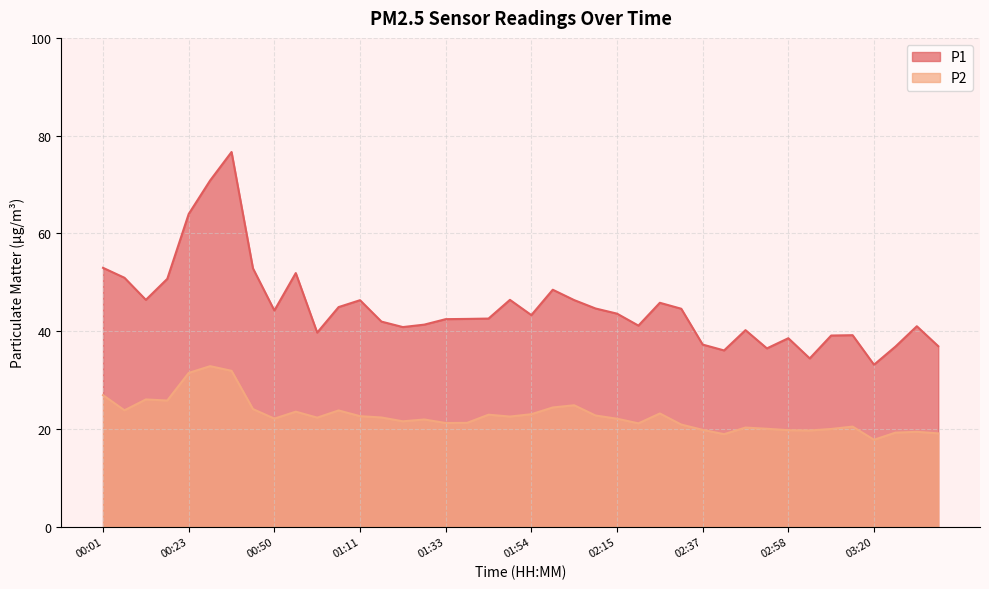

Is it true that P2 equals 35.5 at 00:01?

False